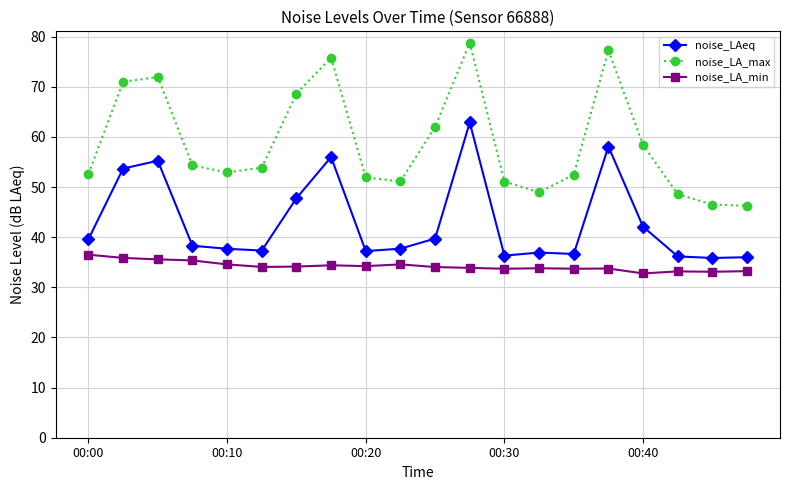

Which series has the largest range (max minus min)?

noise_LA_max